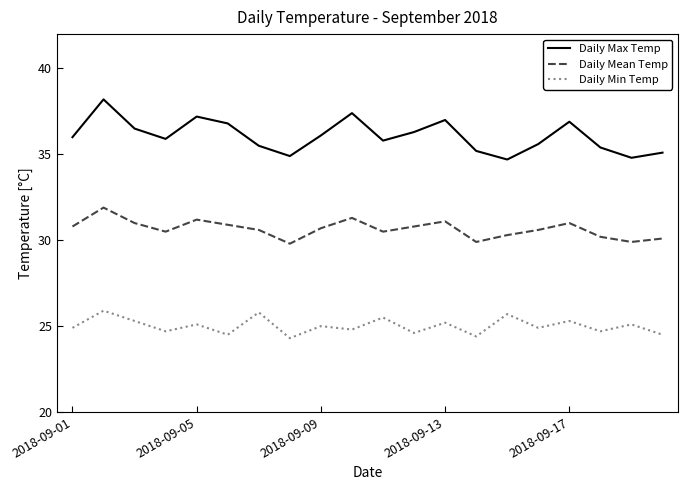

What is the maximum value shown in the chart?

38.2